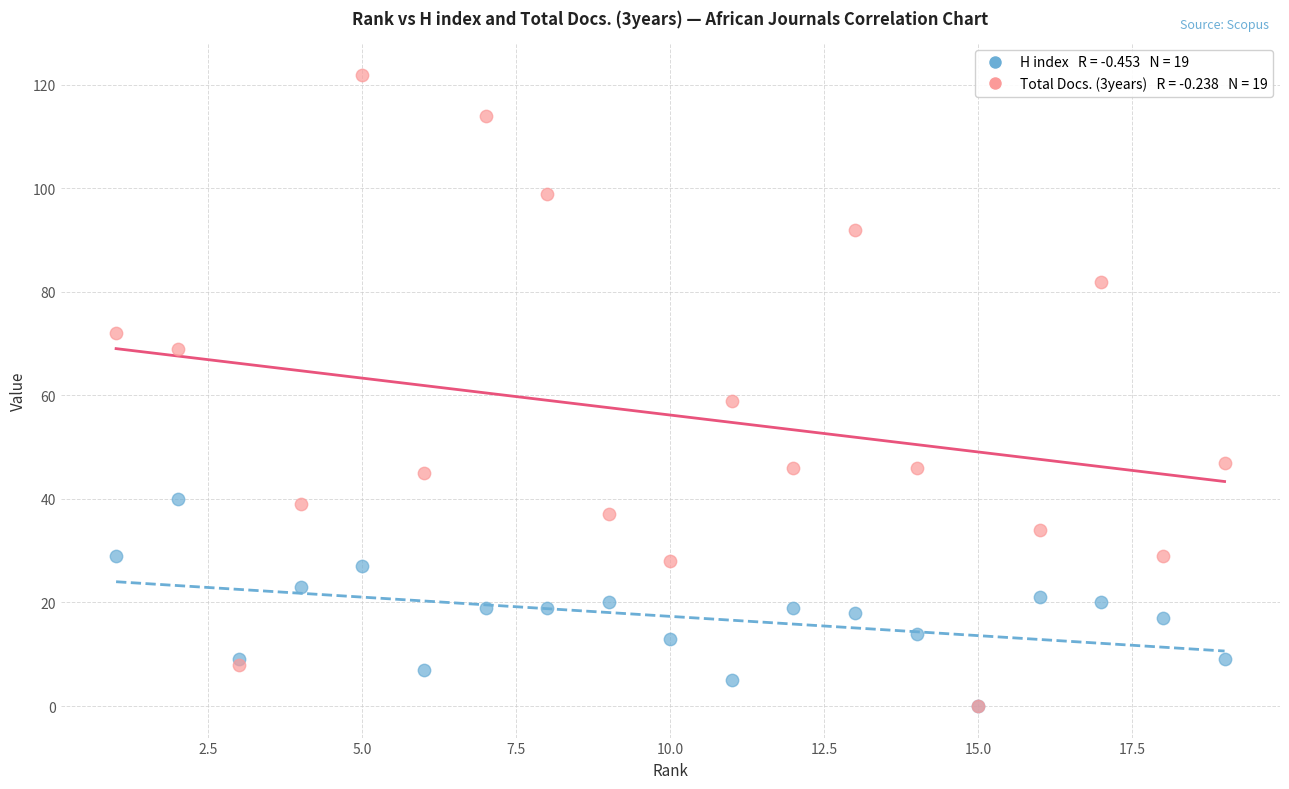

Across all series, what Y value is closest to 61?

59